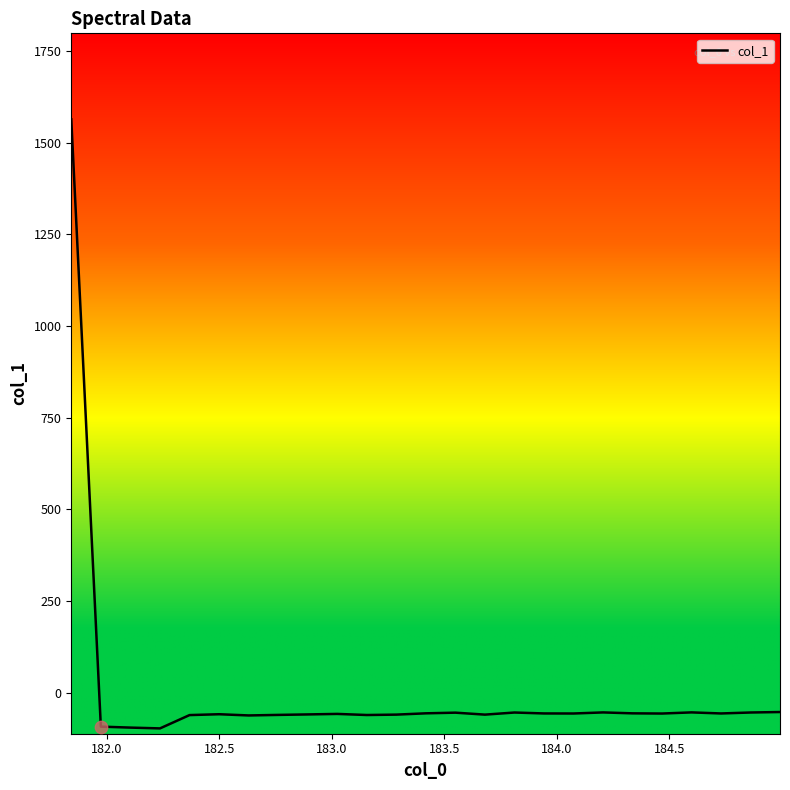

What is the difference between the maximum and minimum values?

1659.8